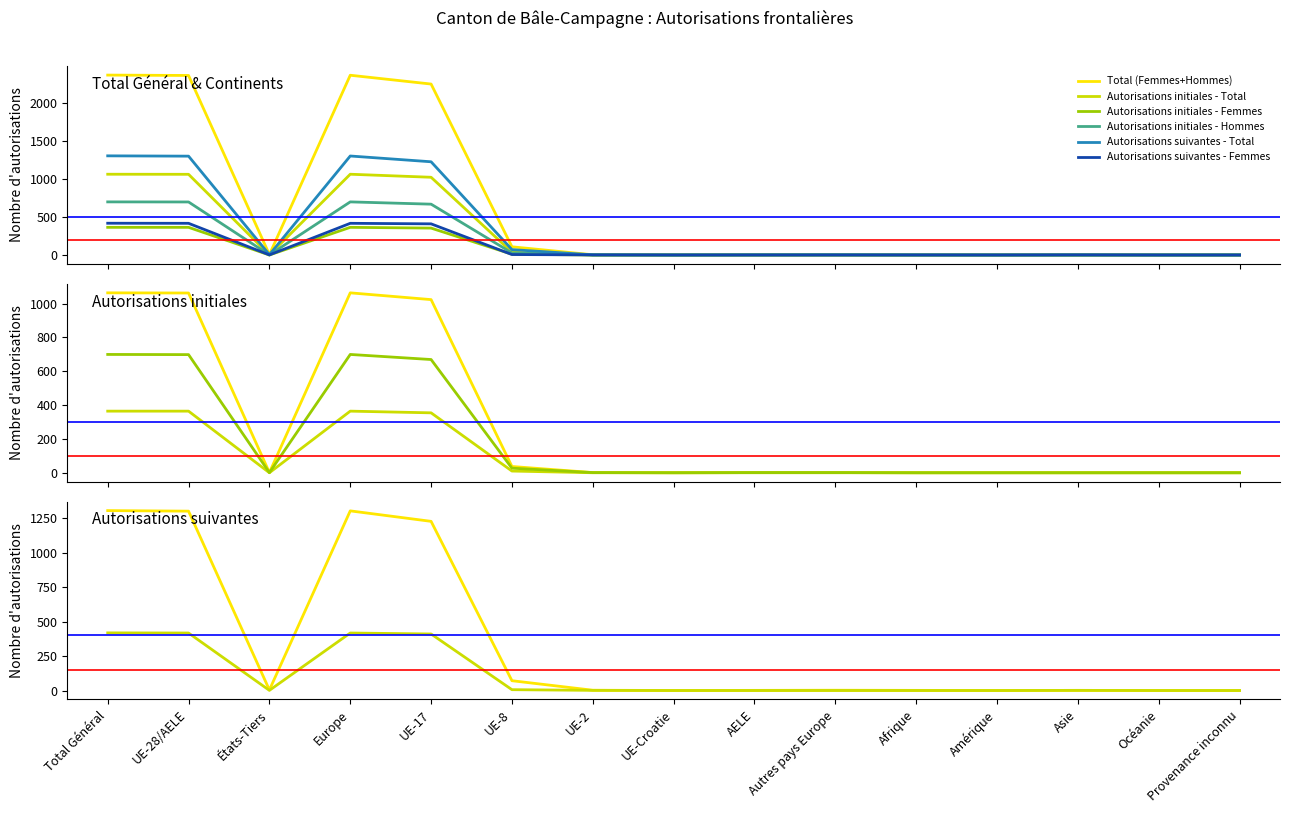

Does the chart have visible grid lines?

No